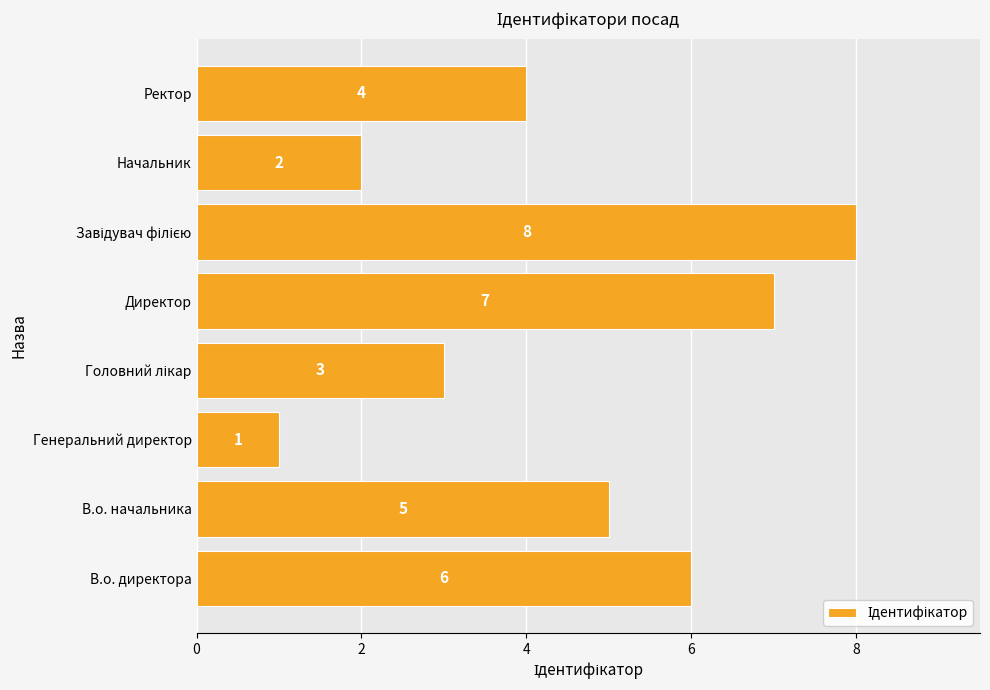

What is the change in value from В.о. начальника to Генеральний директор?

-4